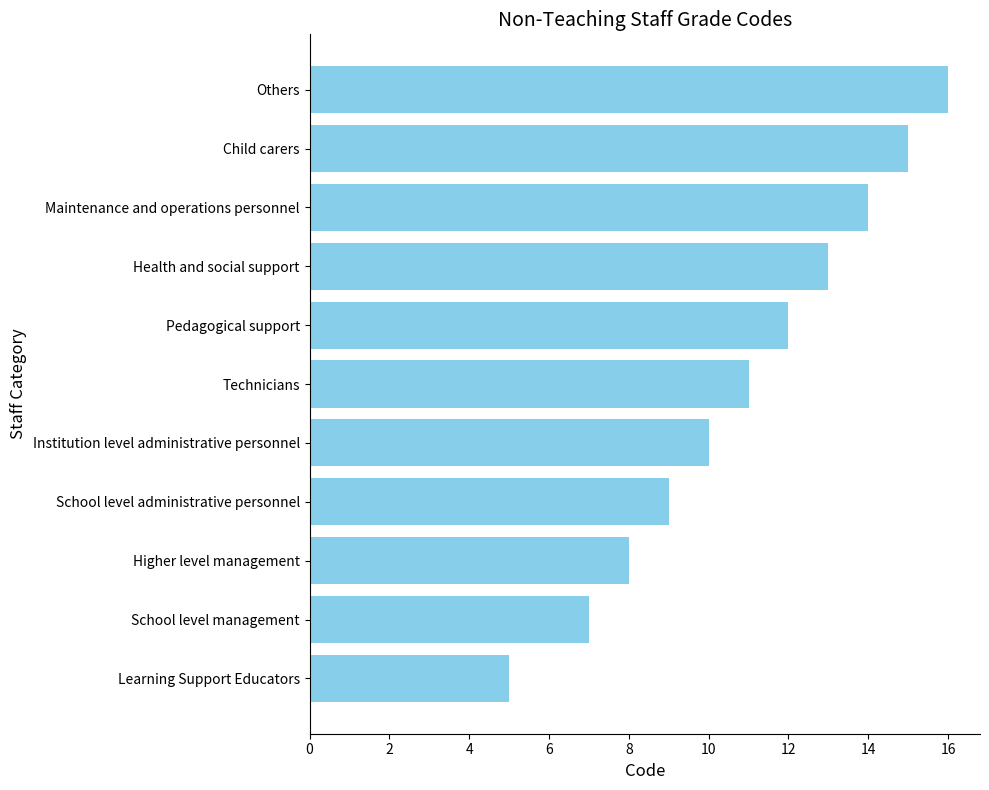

True or false: the data shows 8 at Higher level management.

True